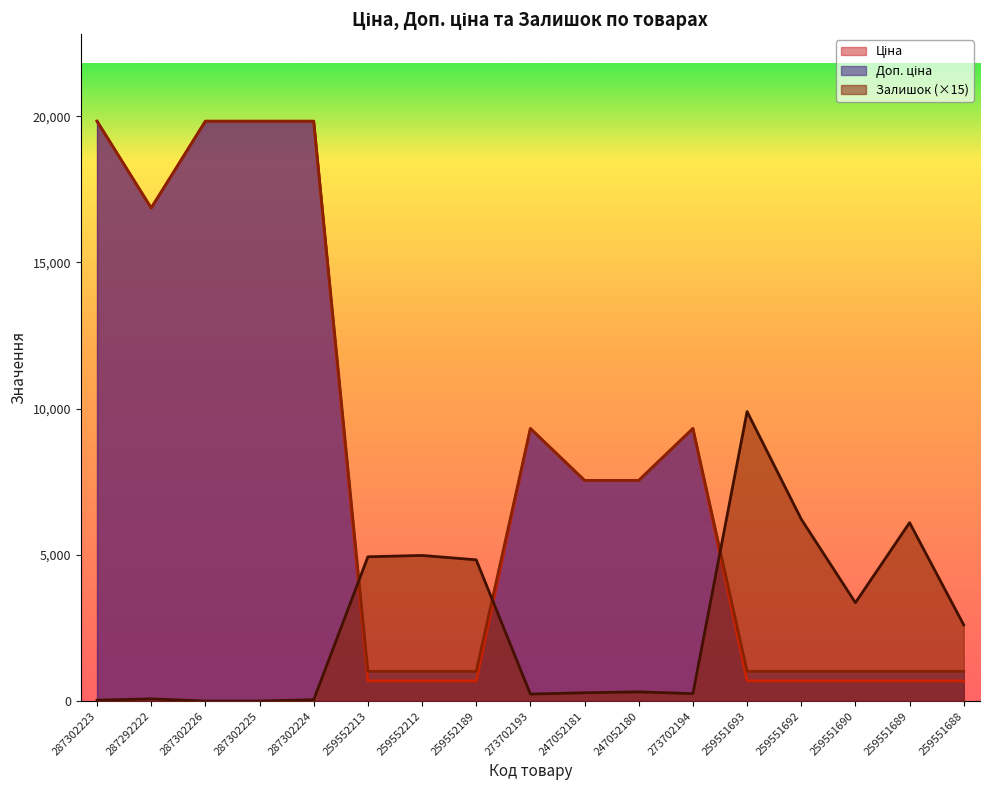

What is the label of the 1st point from the right?

259551688